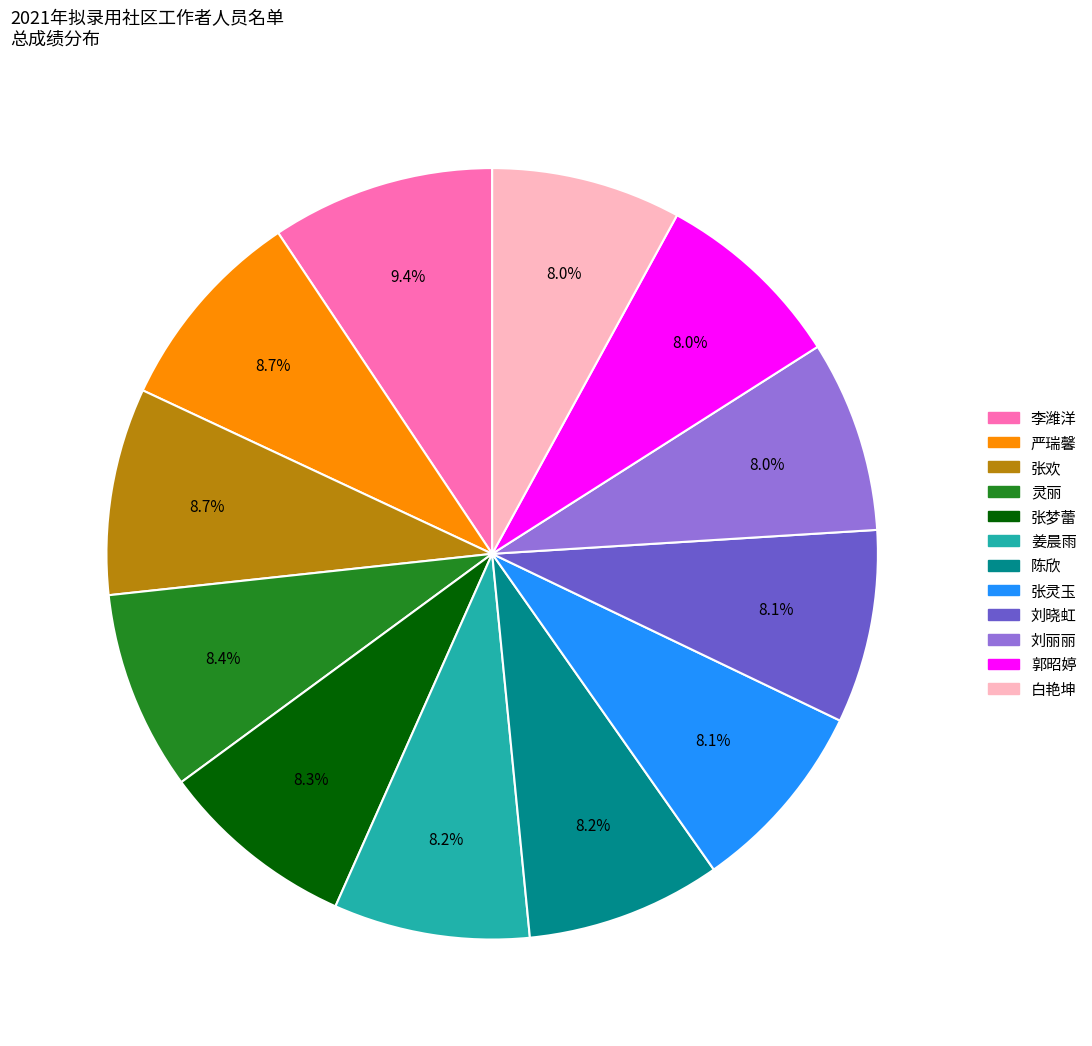

Approximately how many times larger is the value at 灵丽 compared to 陈欣?

1.0